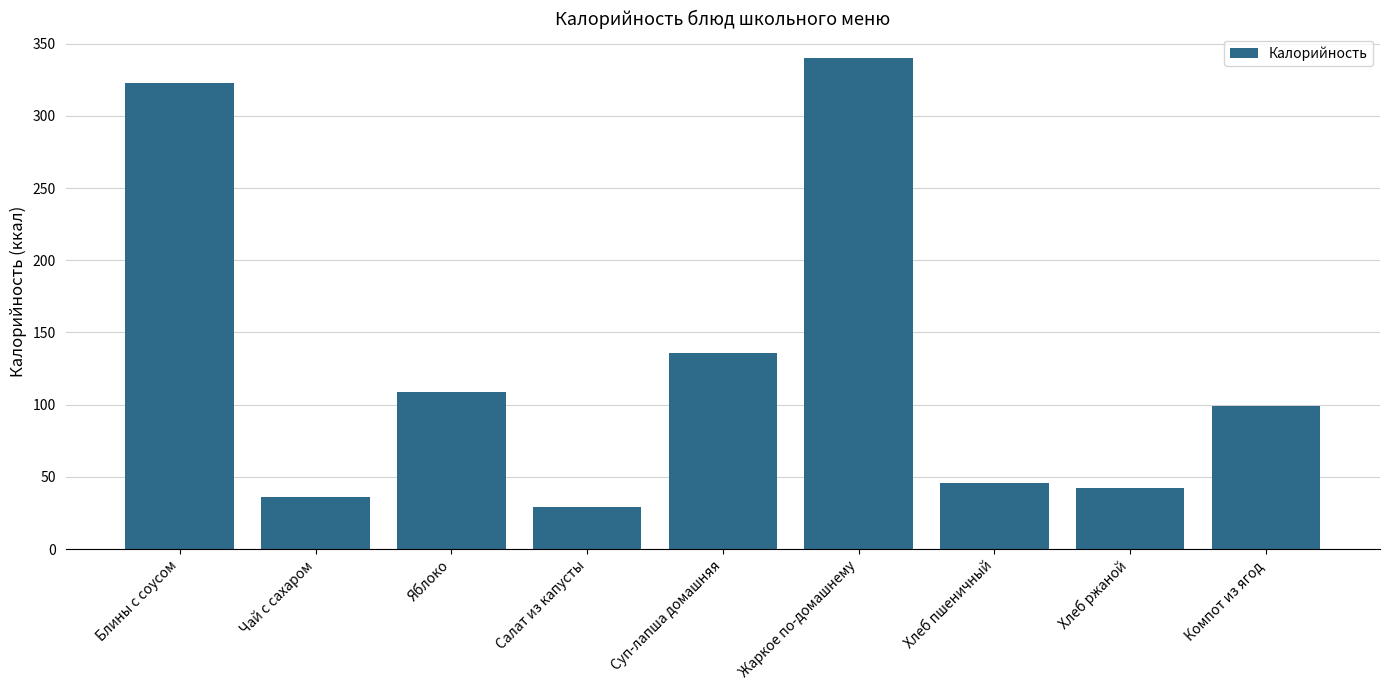

Where is the data nearest to the value 184?

Суп-лапша домашняя